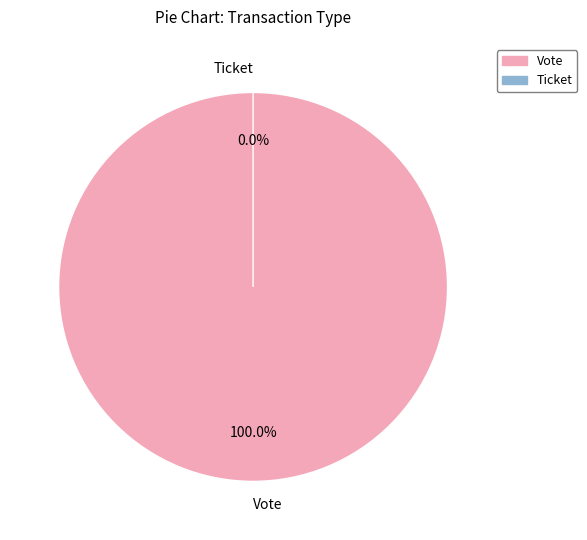

How many slices are in this pie chart?

2